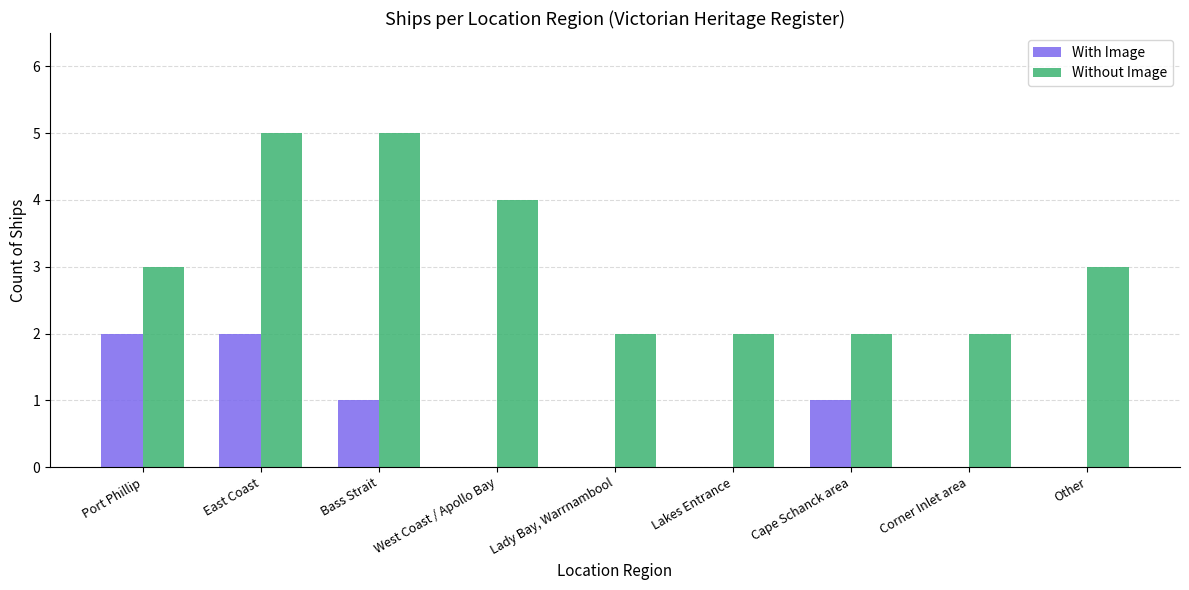

The Without Image series shows 5 at Bass Strait. True or false?

True